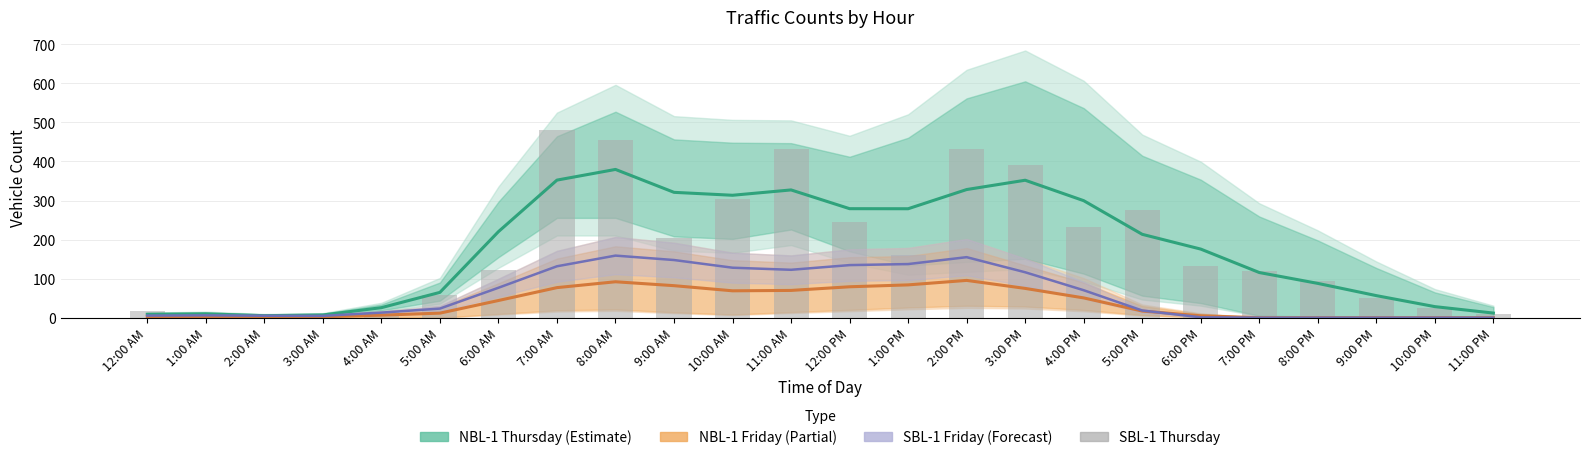

What is the difference between the SBL-1 Thursday values at 11:00 AM and 11:00 PM?

422.0